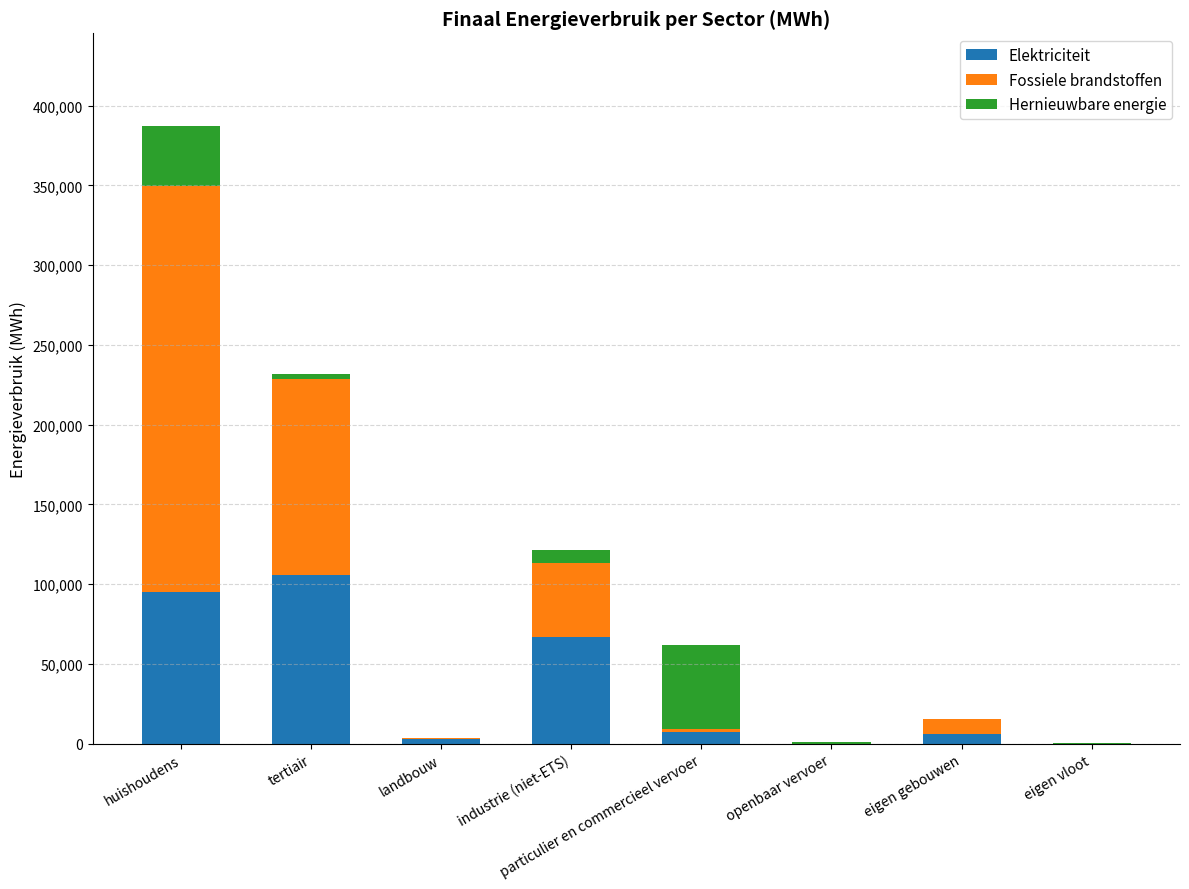

At which category is the sum across all series the highest?

huishoudens